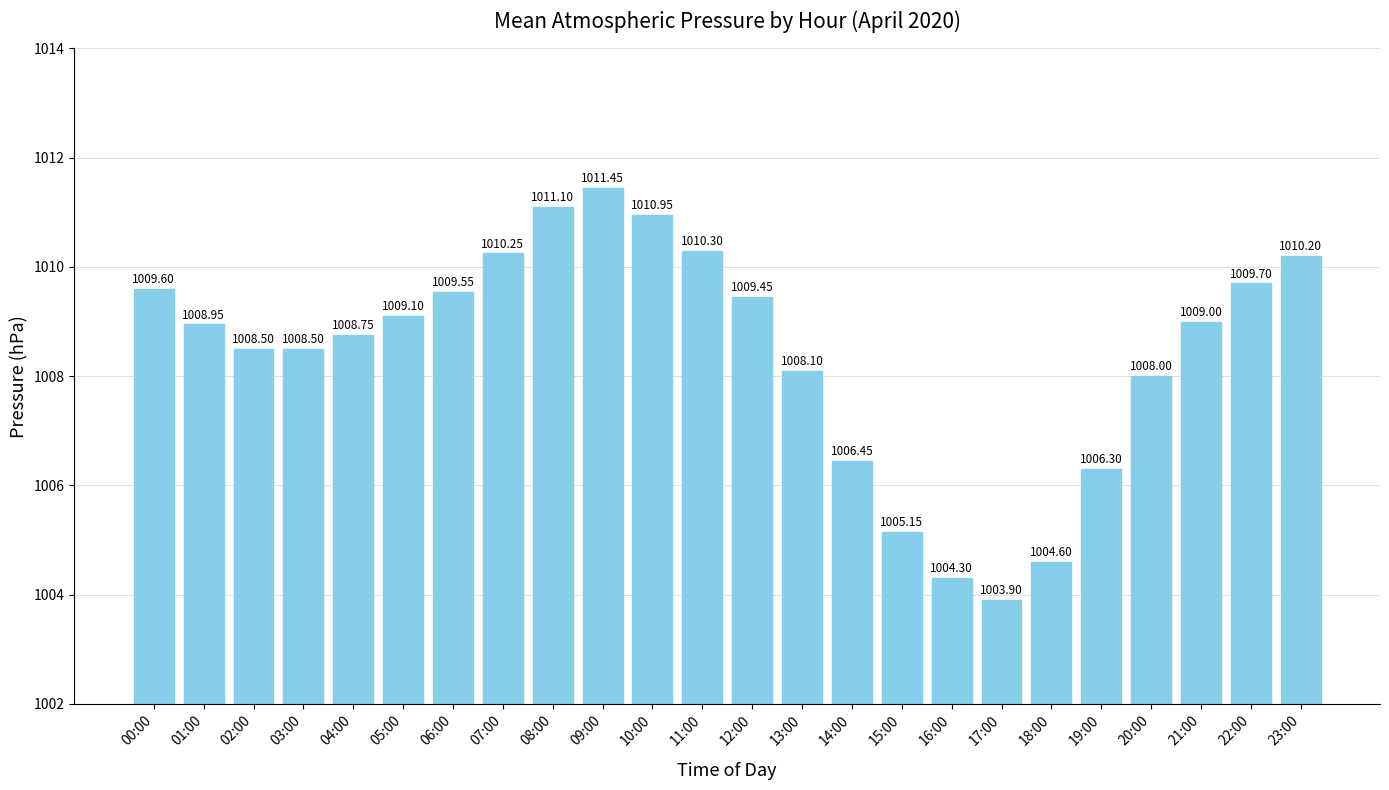

Are the bars grouped side by side (vs. stacked)?

No